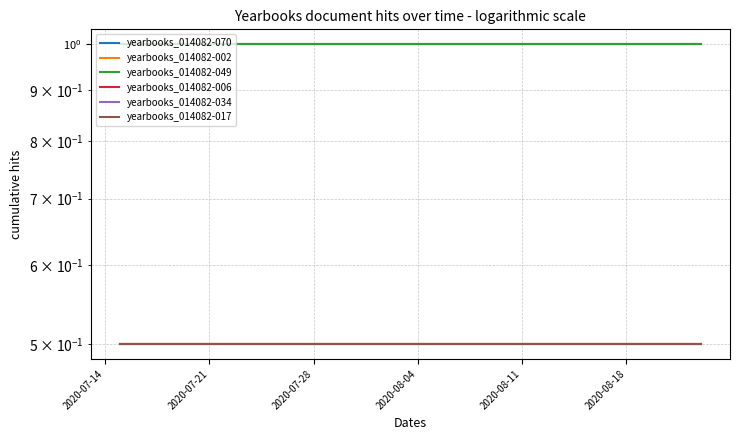

List the series in order of their peak value, lowest first.

yearbooks_014082-002, yearbooks_014082-006, yearbooks_014082-034, yearbooks_014082-017, yearbooks_014082-070, yearbooks_014082-049